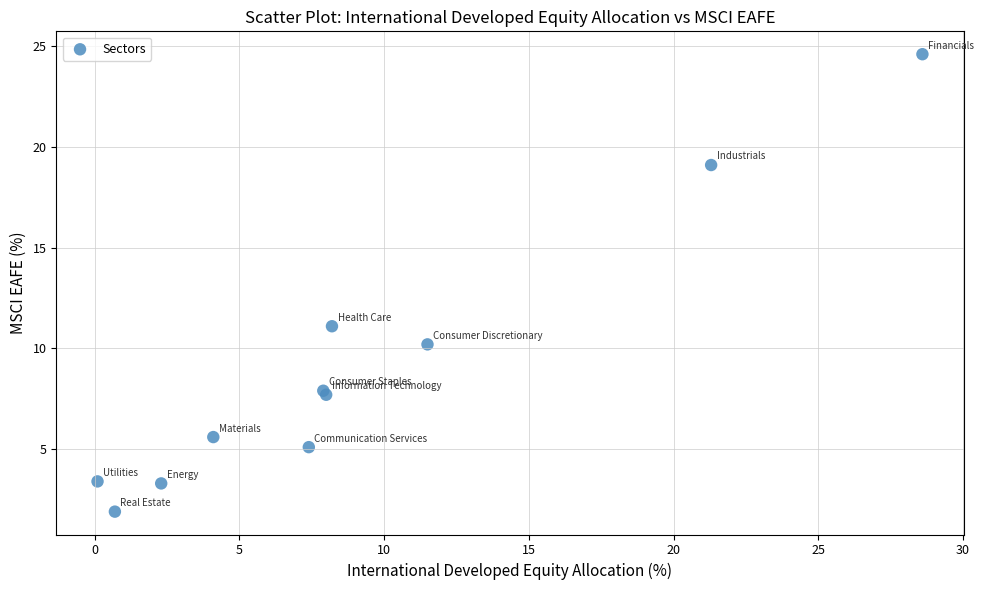

What Y value in the scatter plot is closest to 13?

11.1